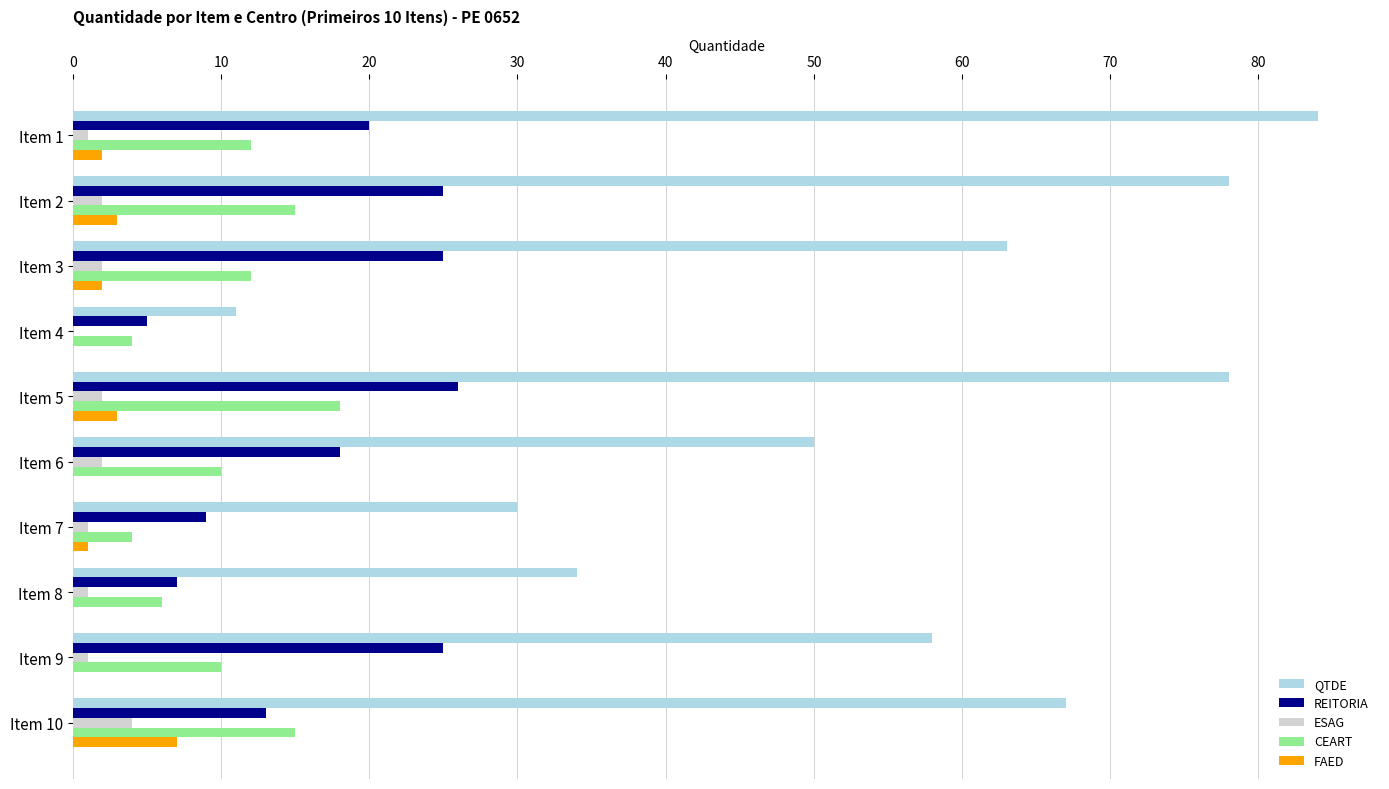

How many categories are shown in the chart?

10